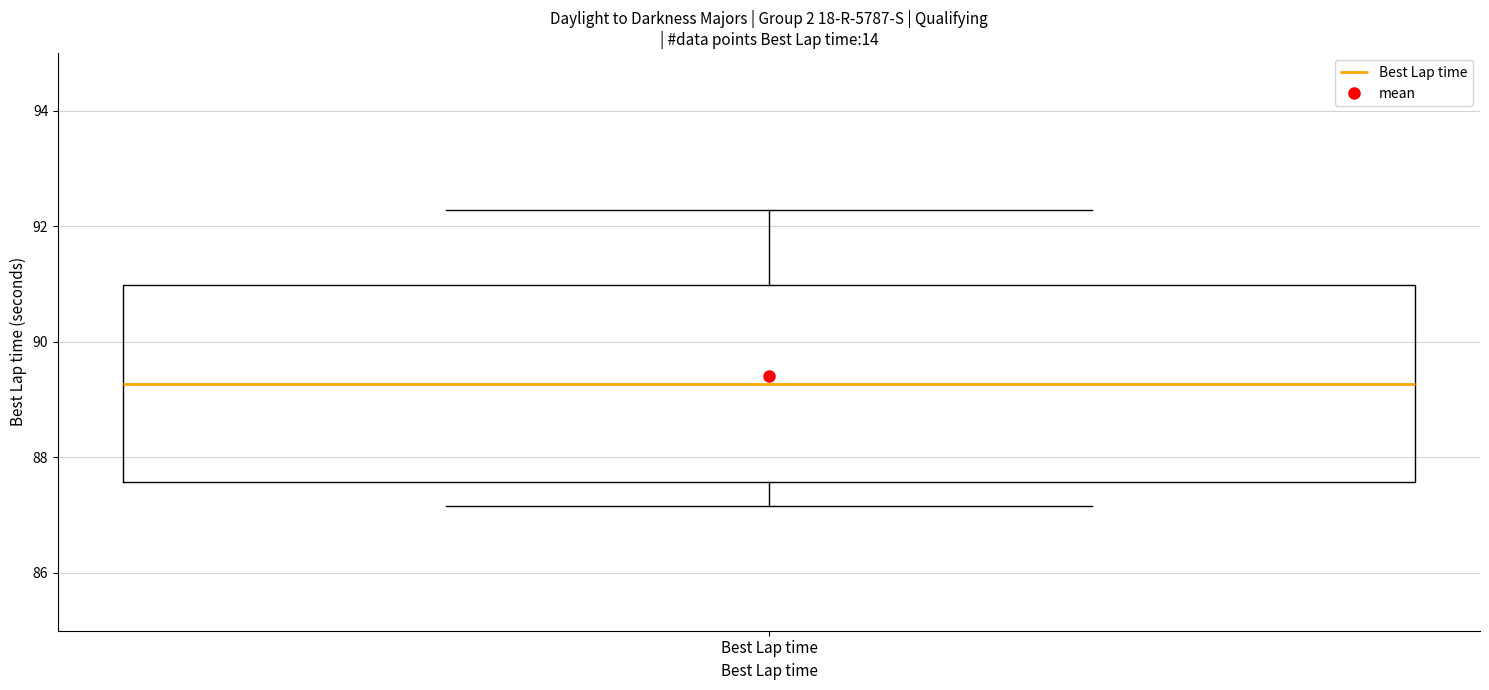

Read this box plot against the y-axis: the position of the median line, the range covered by the box, and the ends of both whiskers. The values are not printed on the chart, so give them approximately, as read against the axis.

median 89.2, box 87.6 to 91.0, whiskers 87.2 to 92.2